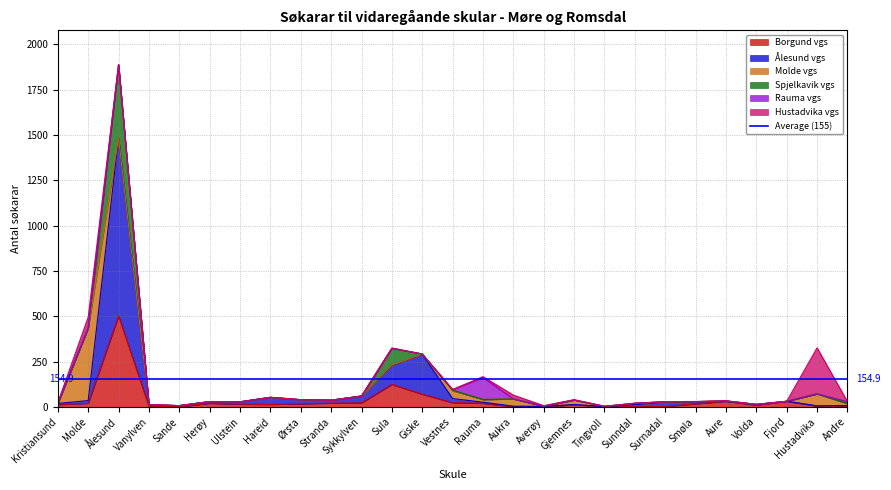

Where is Borgund vgs nearest to the value 251?

Sula